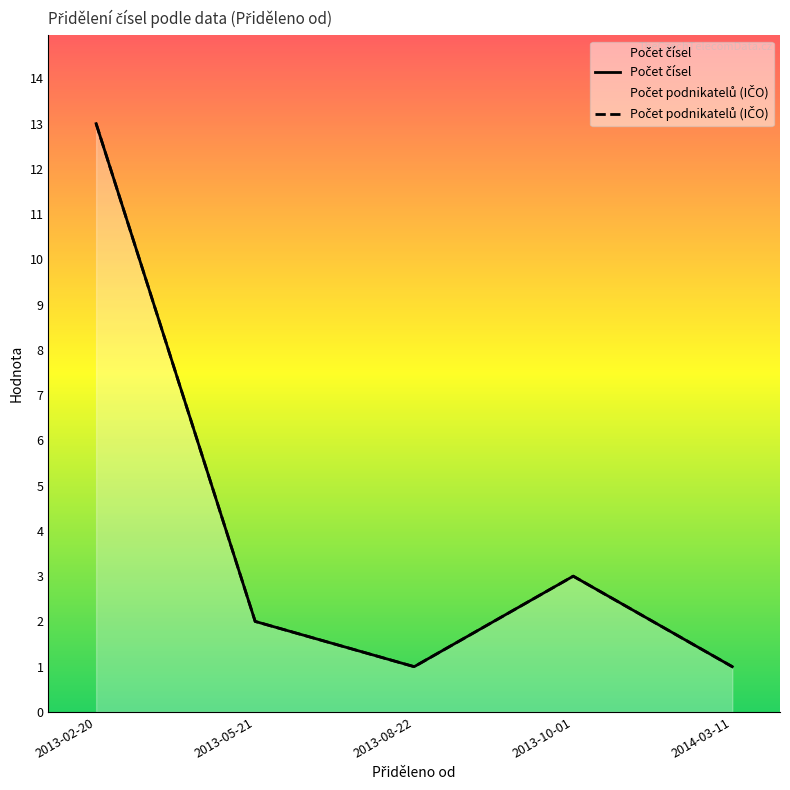

Rank the series by their maximum value, from highest to lowest.

Počet čísel, Počet podnikatelů (IČO)